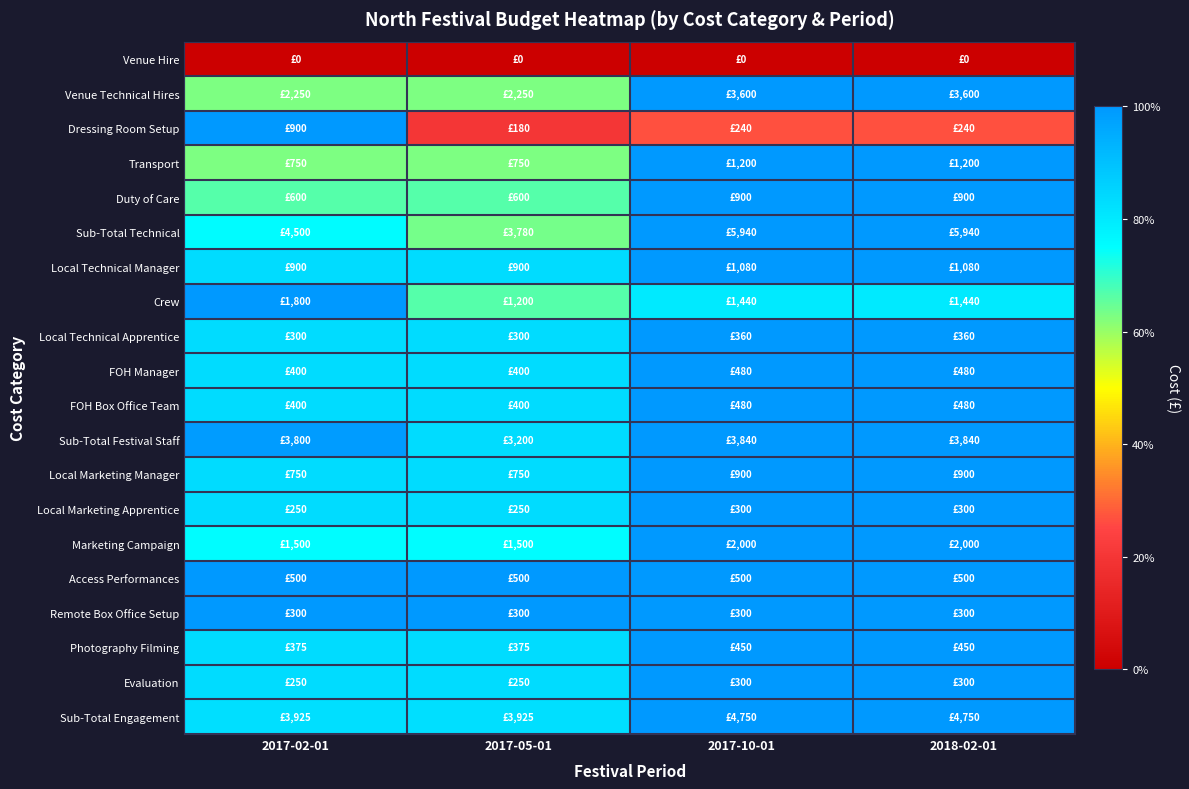

Which has a higher value, 2018-02-01 or 2017-02-01?

2018-02-01